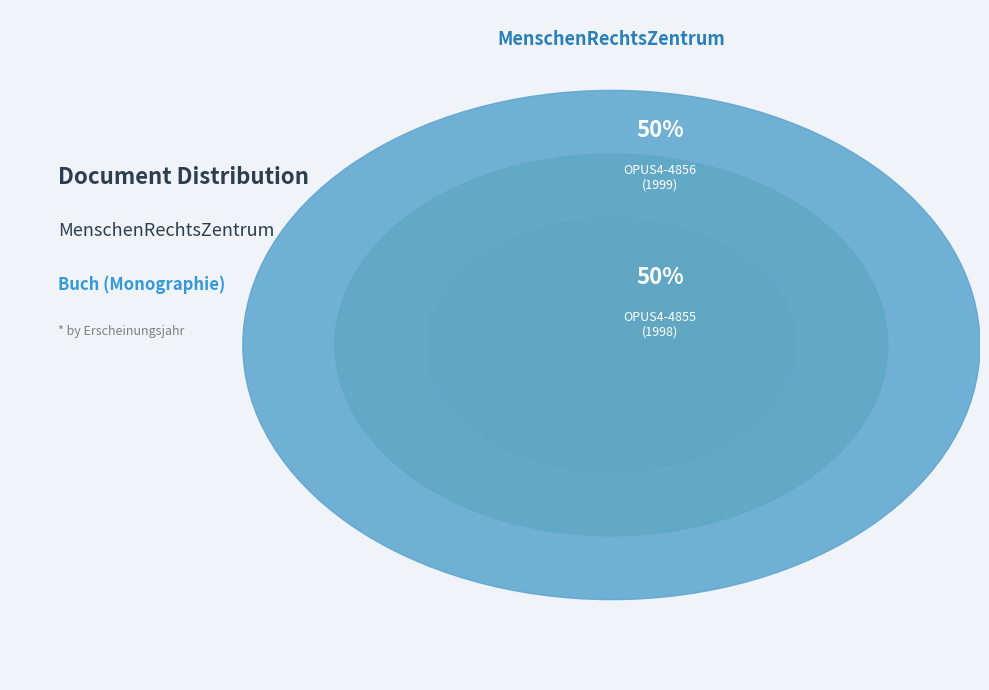

Is it true that OPUS4-4855 is 50% of the pie?

True